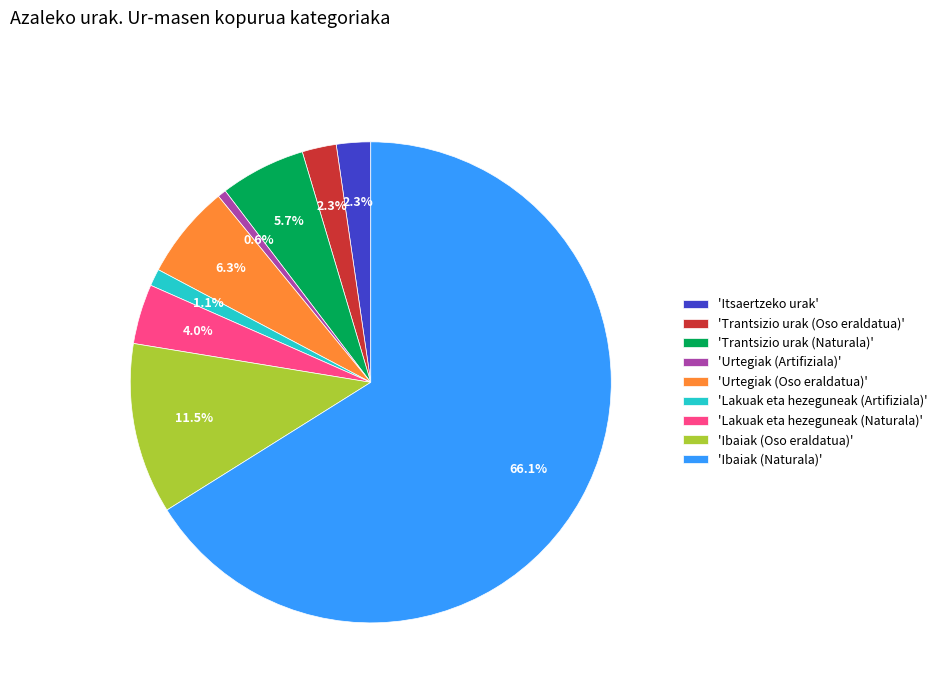

How many segments does this pie chart have?

9